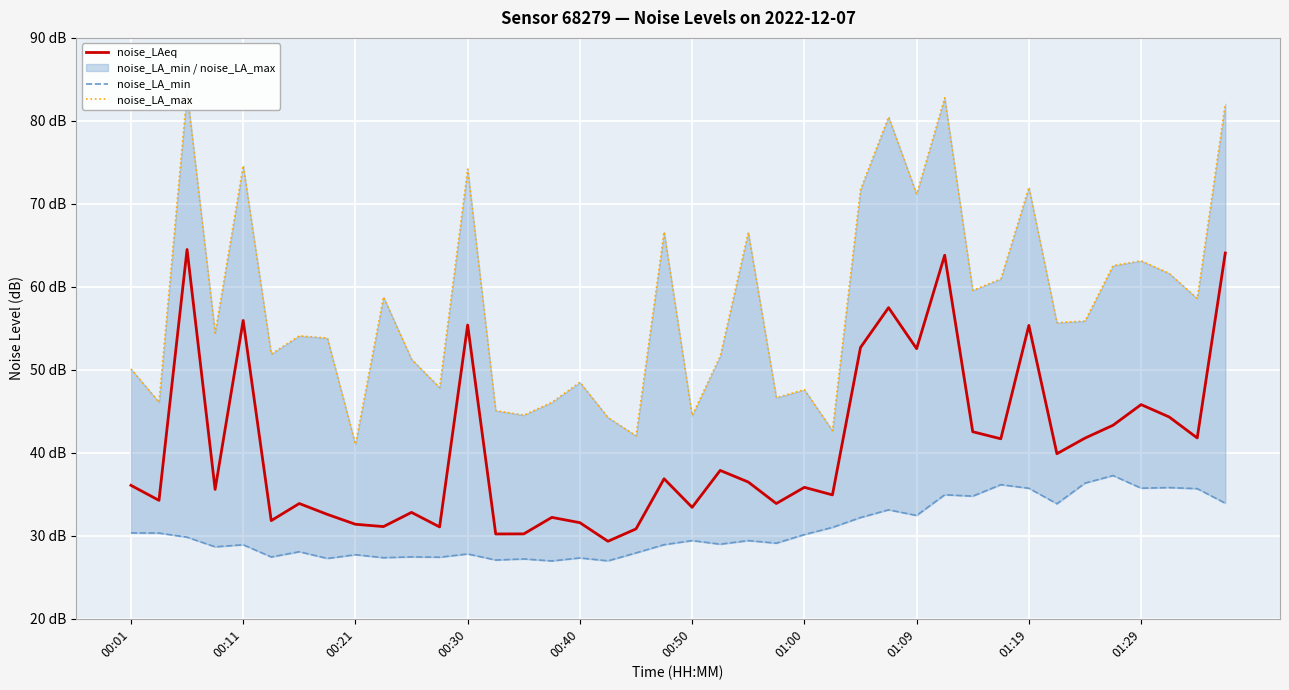

True or false: noise_LA_min has a value of 63.6 at 34.

False